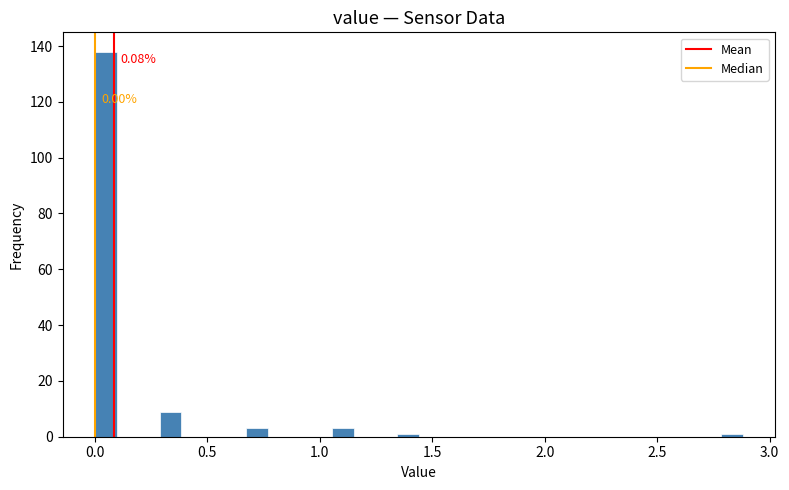

Read against the x-axis, roughly where is the centre of the tallest bar?

0.05